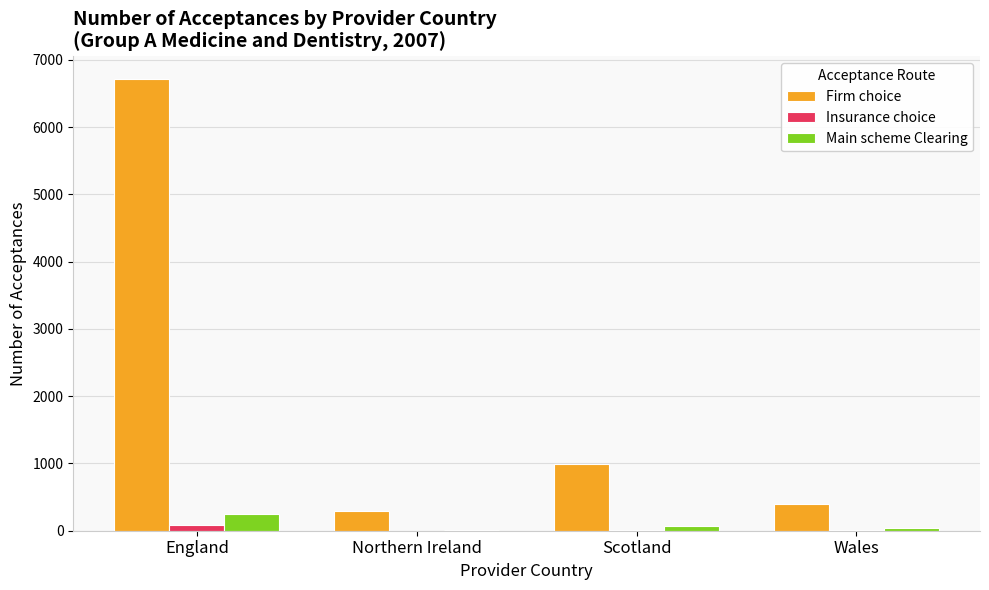

Which series changed the most between England and Wales?

Firm choice